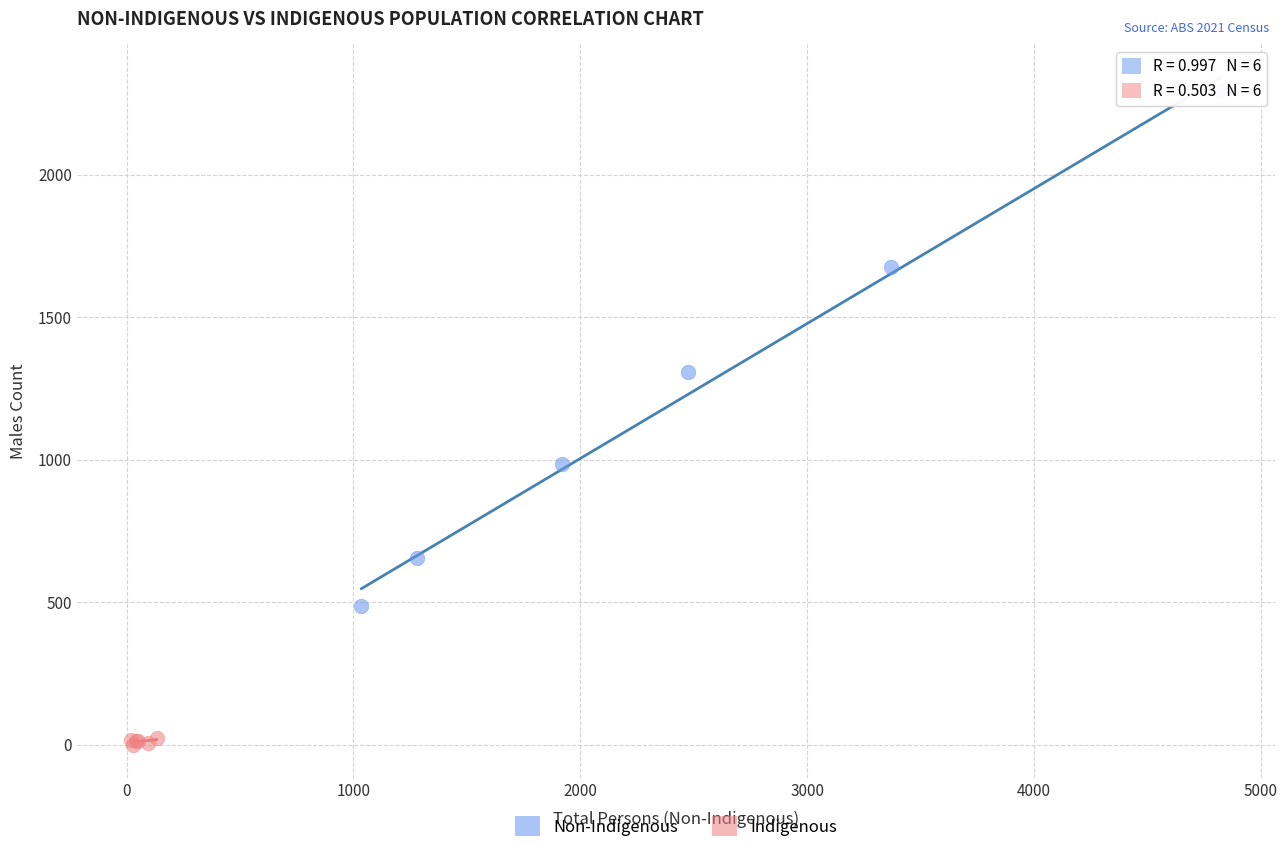

Which series reaches the maximum Y coordinate?

Non-Indigenous